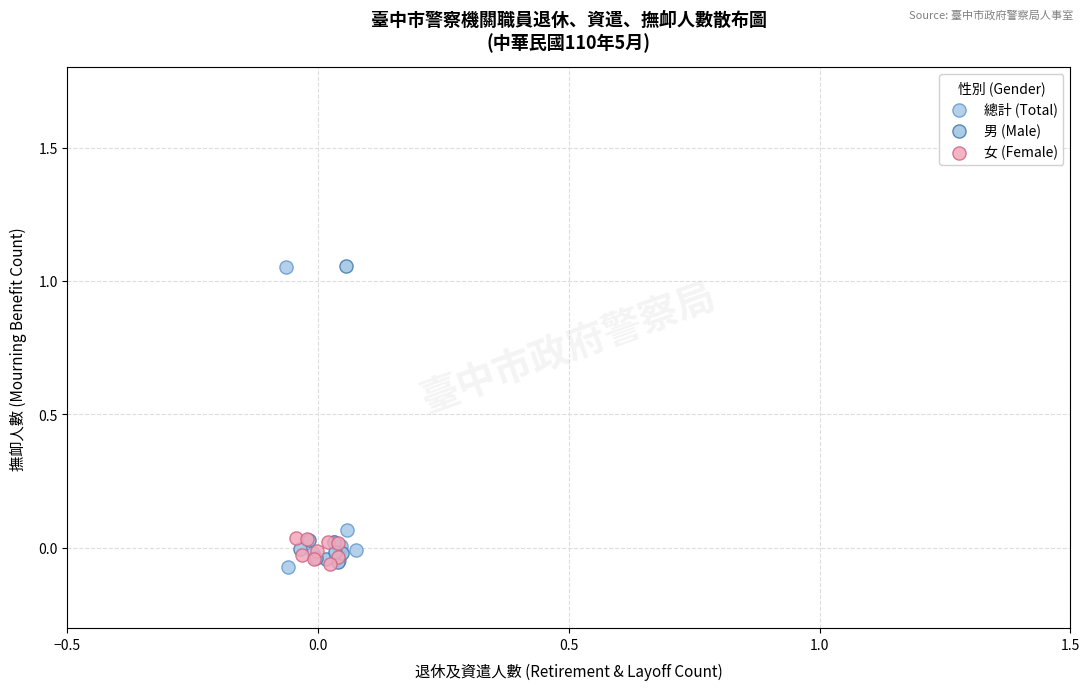

What are all the series names shown in the legend?

總計 (Total), 男 (Male), 女 (Female)